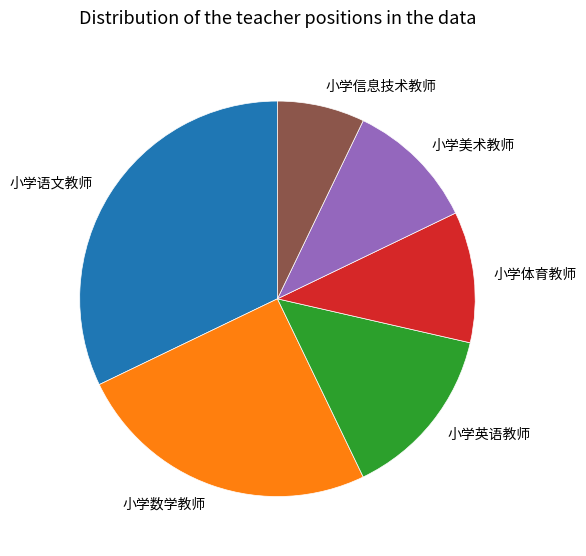

Is there a majority slice in this chart?

No